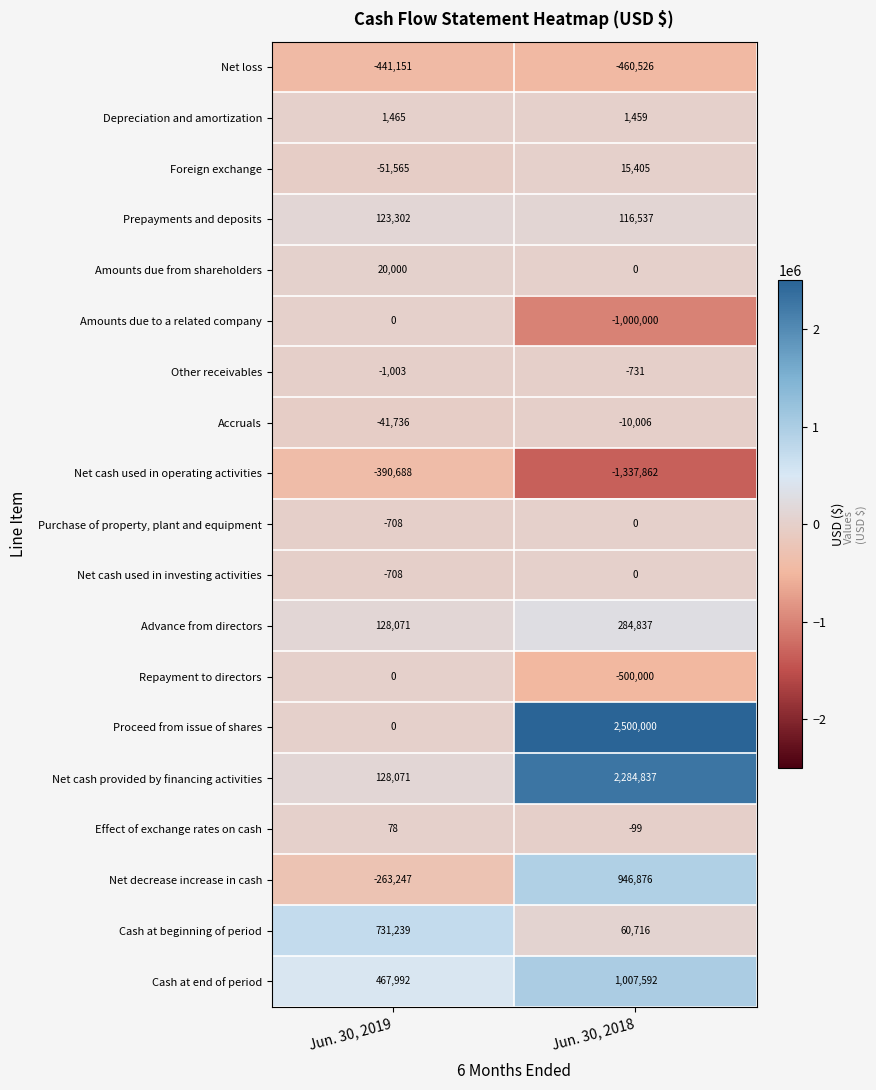

Between Jun. 30, 2019 and Jun. 30, 2018, which series saw the biggest shift?

Proceed from issue of shares